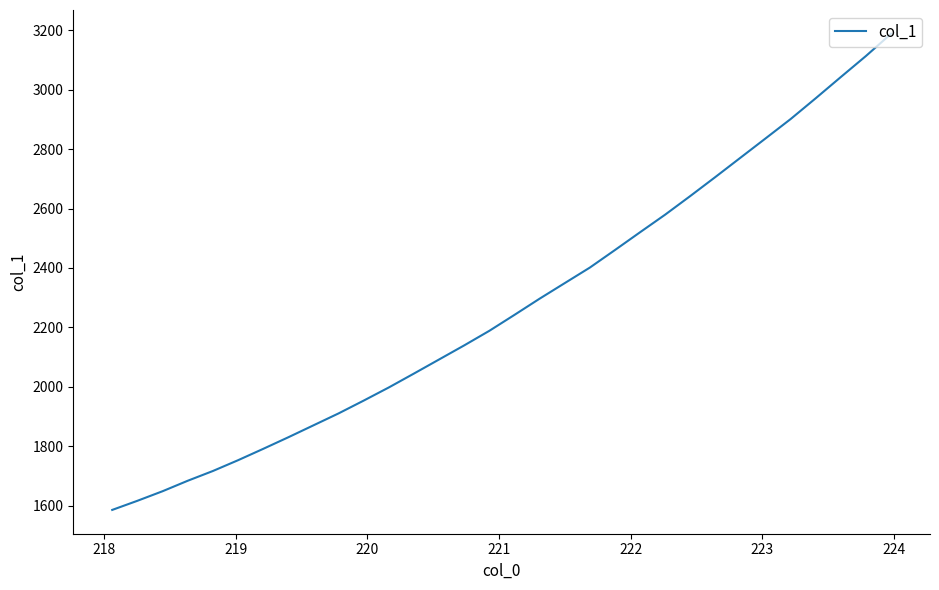

What is the smallest value displayed?

1585.7